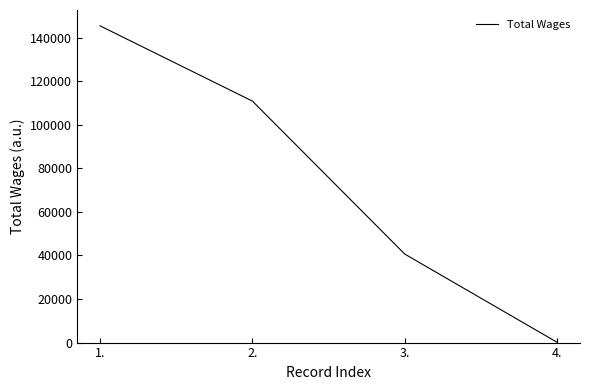

How many lines are shown in the chart?

1